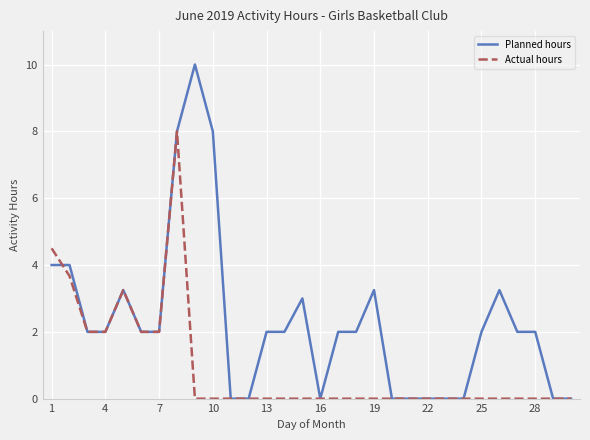

Which series has the largest range (max minus min)?

Planned hours